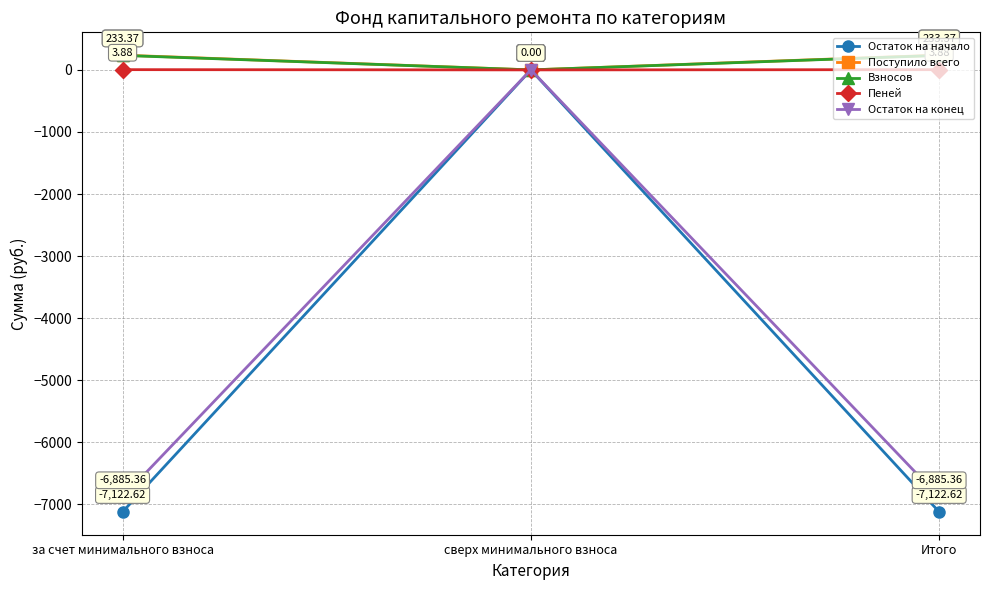

Rank the series at Итого from highest to lowest value.

Поступило всего, Взносов, Пеней, Остаток на конец, Остаток на начало